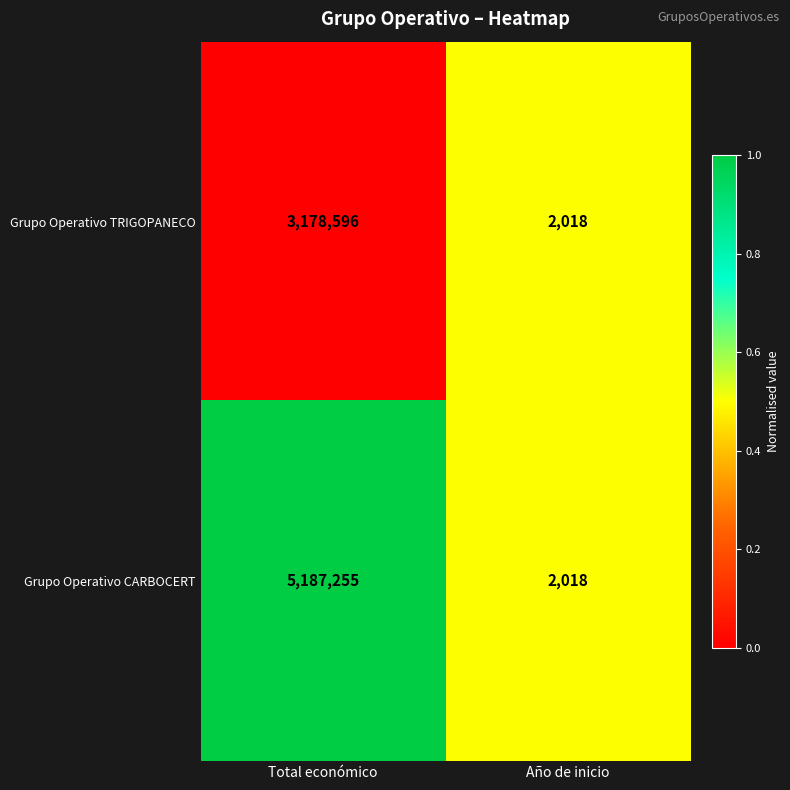

What is the difference between the maximum and minimum values in the Grupo Operativo CARBOCERT series?

5185237